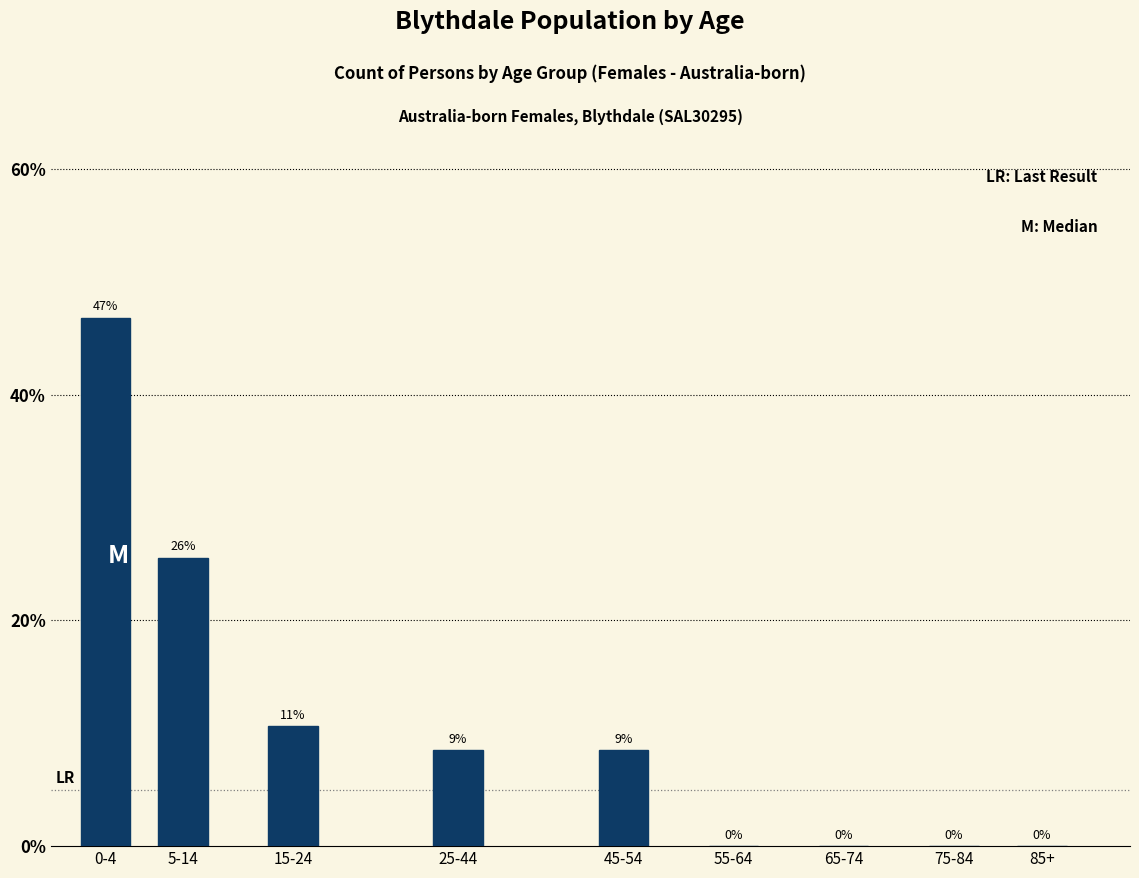

At which label does the data first exceed 8?

0-4